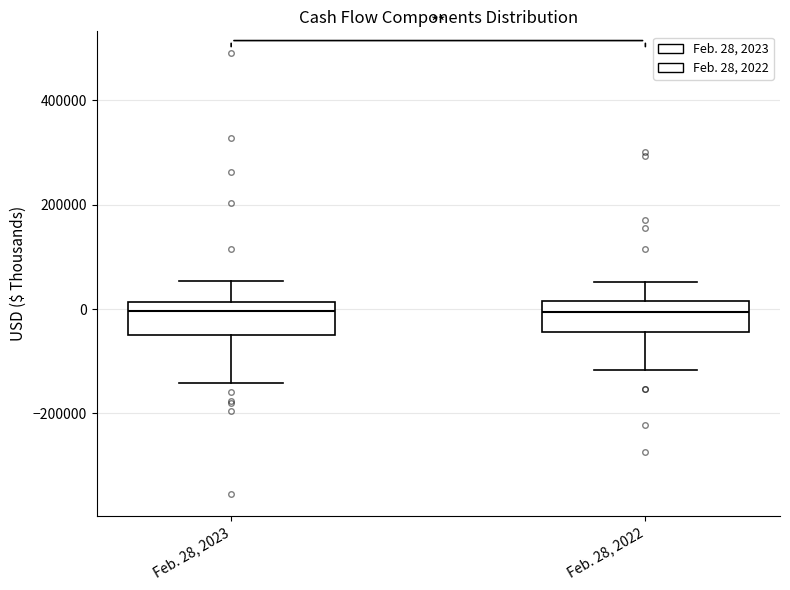

Reading left to right, read every box against the y-axis: the position of its median line, the range the box covers, and the ends of its whiskers. The values are not printed on the chart, so give them approximately, as read against the axis.

Feb. 28, 2023: median 0, box -40000 to 20000, whiskers -140000 to 60000
Feb. 28, 2022: median 0, box -40000 to 20000, whiskers -120000 to 60000